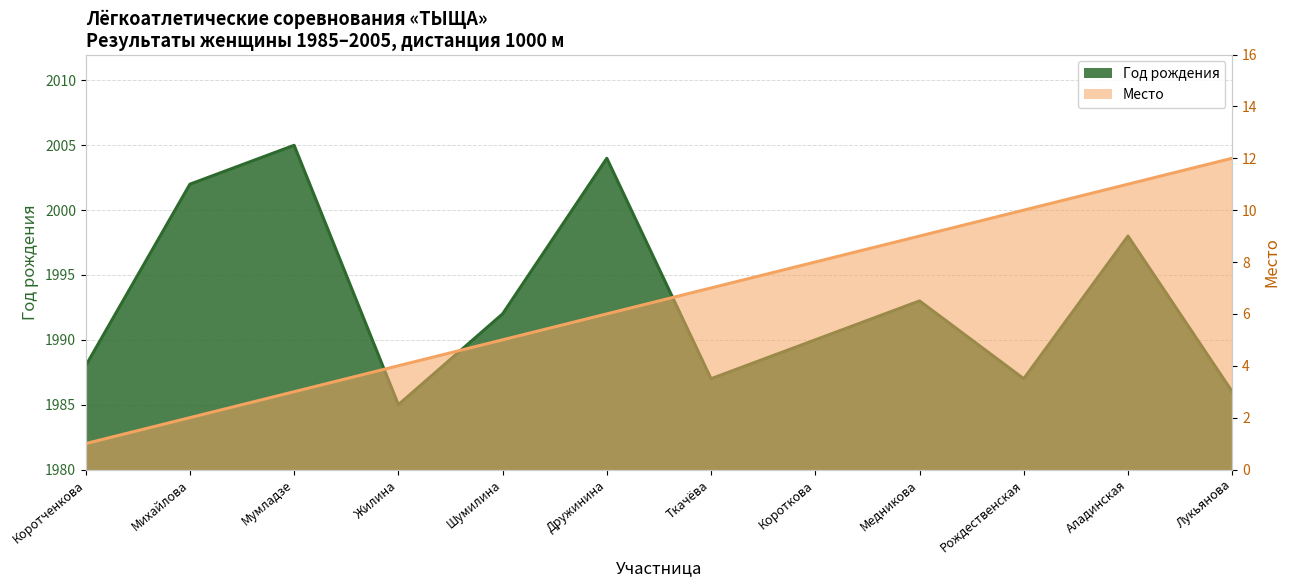

Which series has the largest total across all categories?

Год рождения